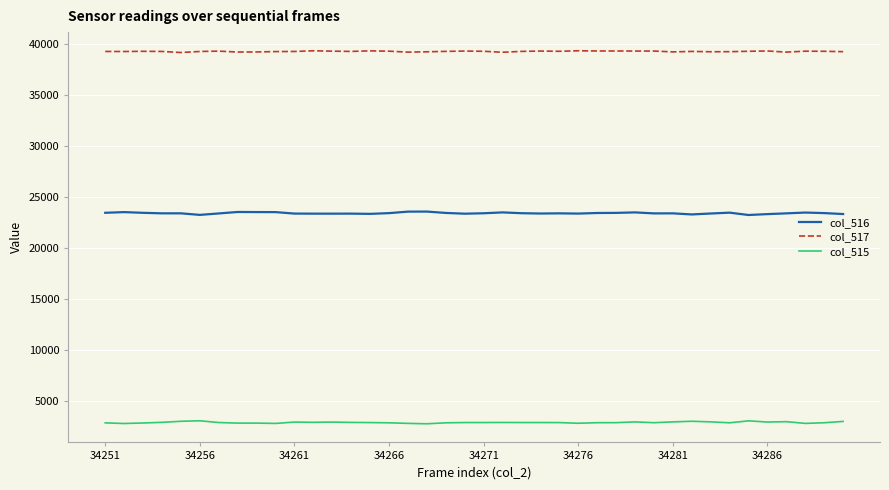

Rank the series by their average value, from highest to lowest.

col_517, col_516, col_515